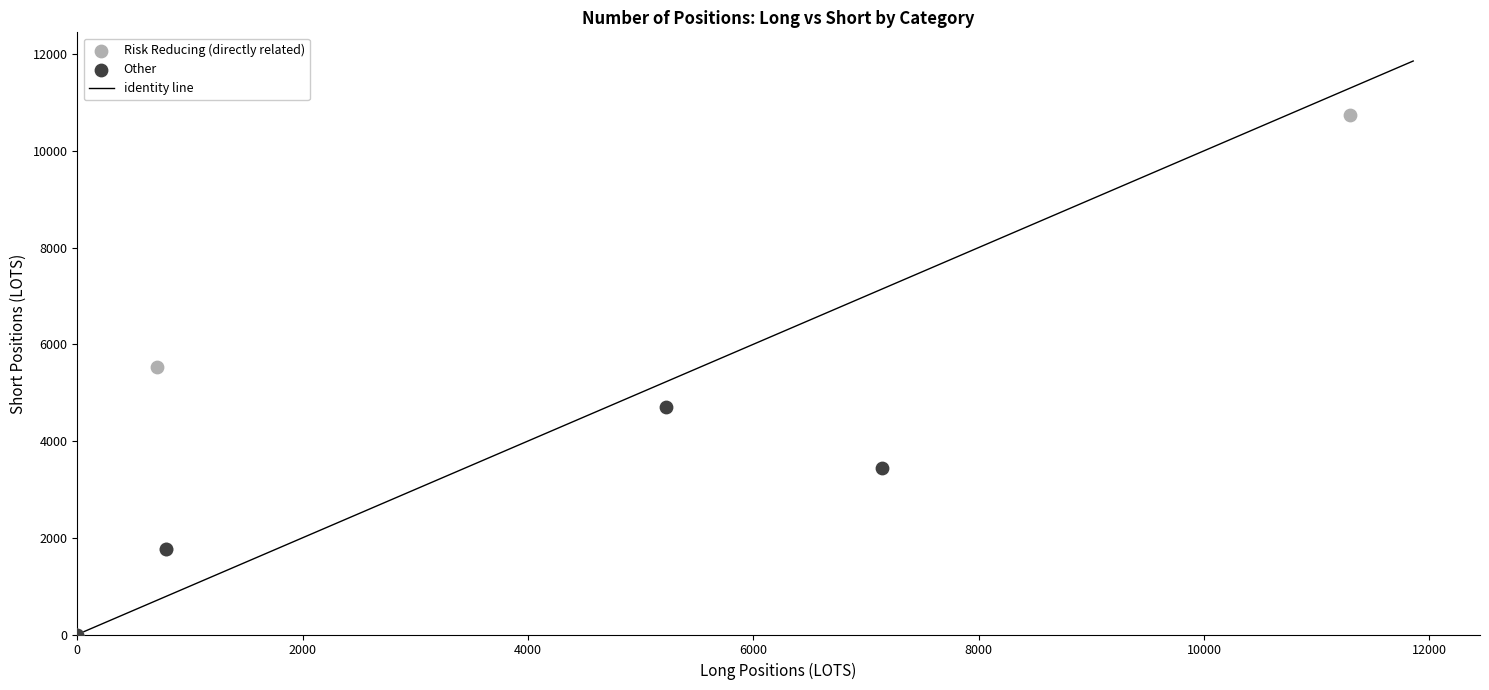

Which series has the widest spread of Y values?

Risk Reducing (directly related)